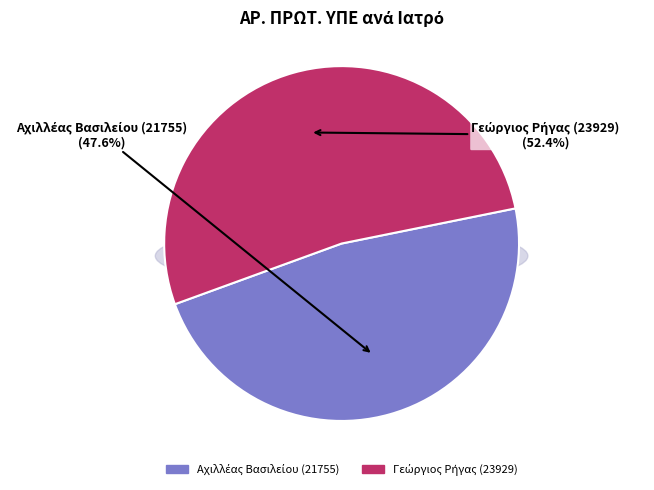

Do Αχιλλέας Βασιλείου (21755) and Γεώργιος Ρήγας (23929) together represent more than half of the pie?

Yes